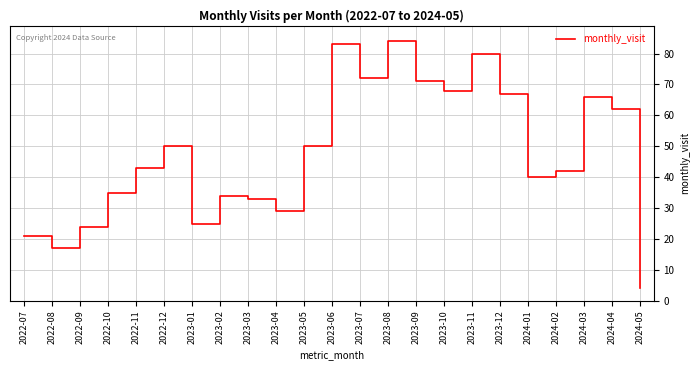

Reading left to right, list all the values displayed in this chart.

21	17	24	35	43	50	25	34	33	29	50	83	72	84	71	68	80	67	40	42	66	62	4